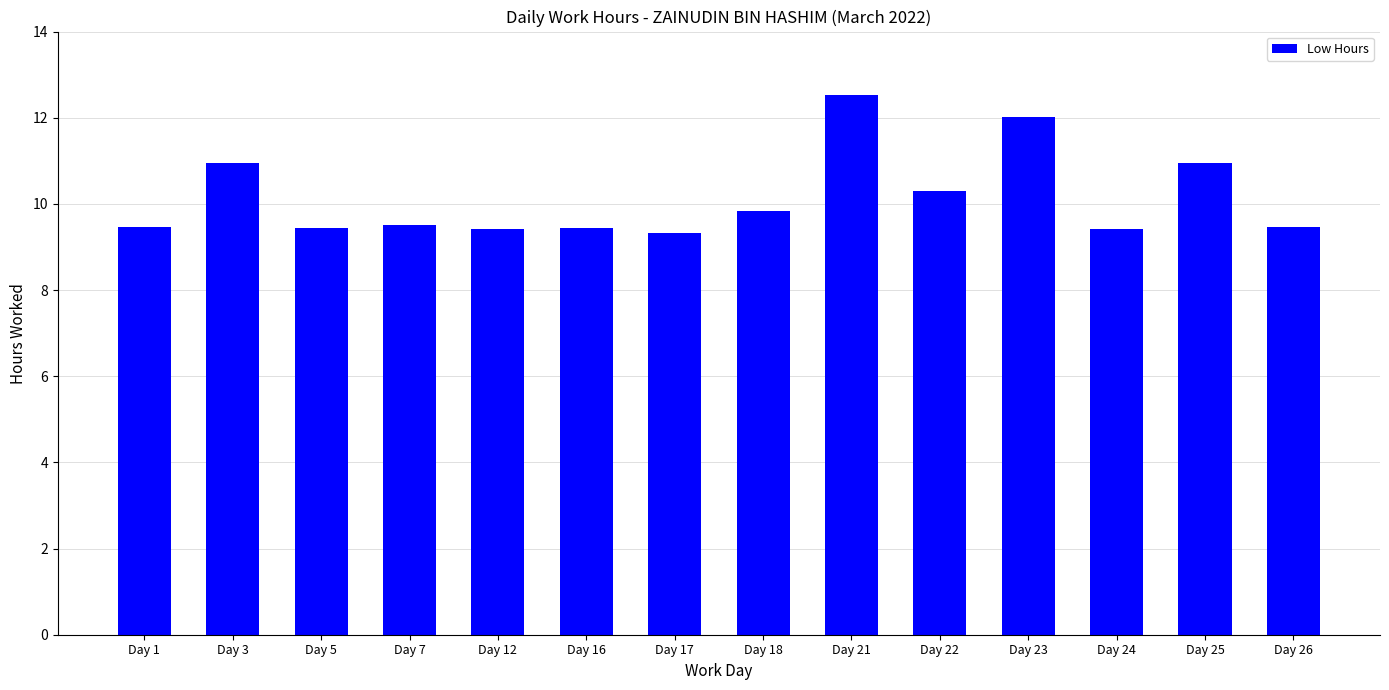

True or false: the data shows 15.9 at Day 26.

False